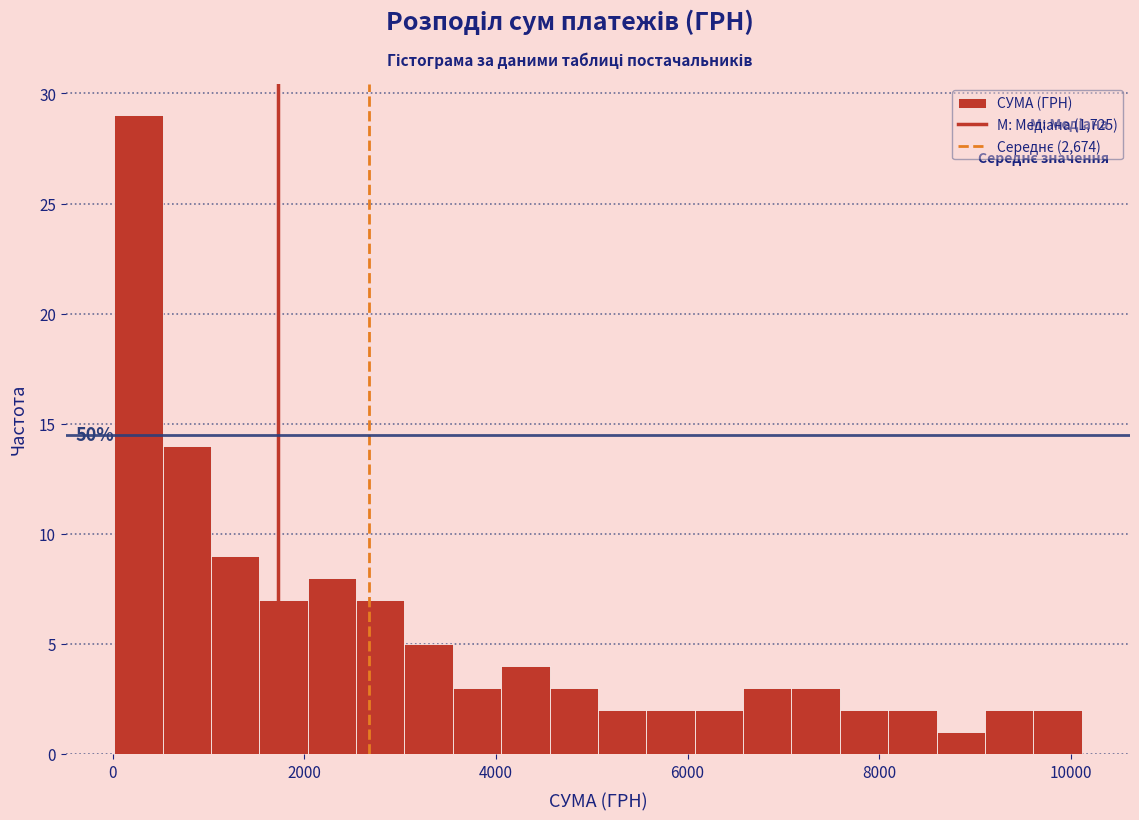

Read against the x-axis, roughly where is the centre of the tallest bar?

200